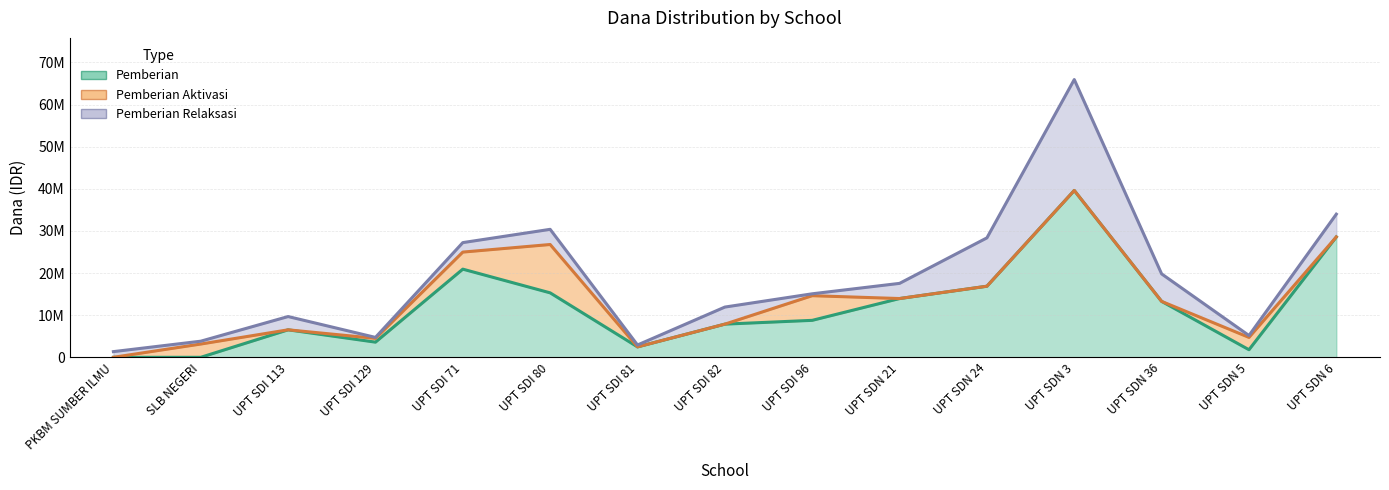

What is the total value across all series at UPT SDN 24?

28350000